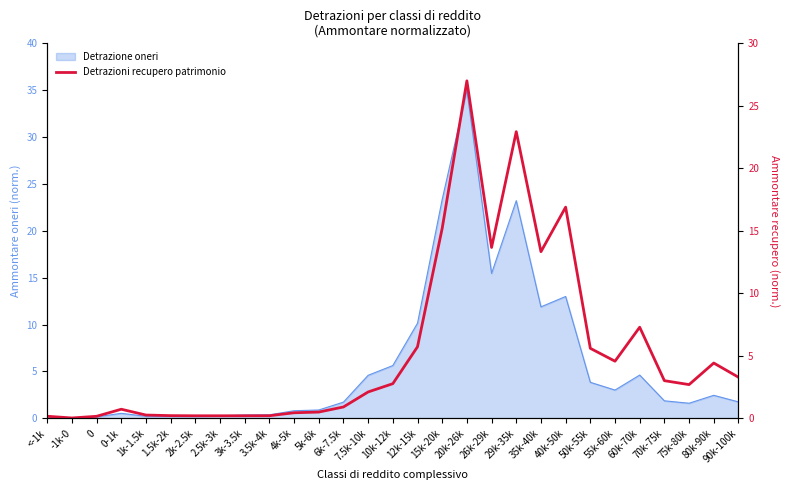

The chart shows a value of 0.0 at -1k-0. True or false?

False